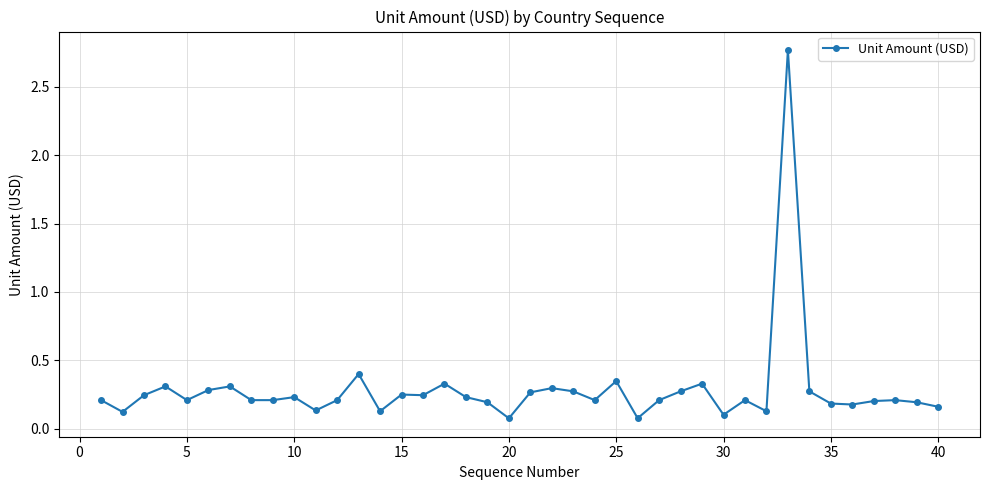

What is the maximum value shown in the chart?

2.8